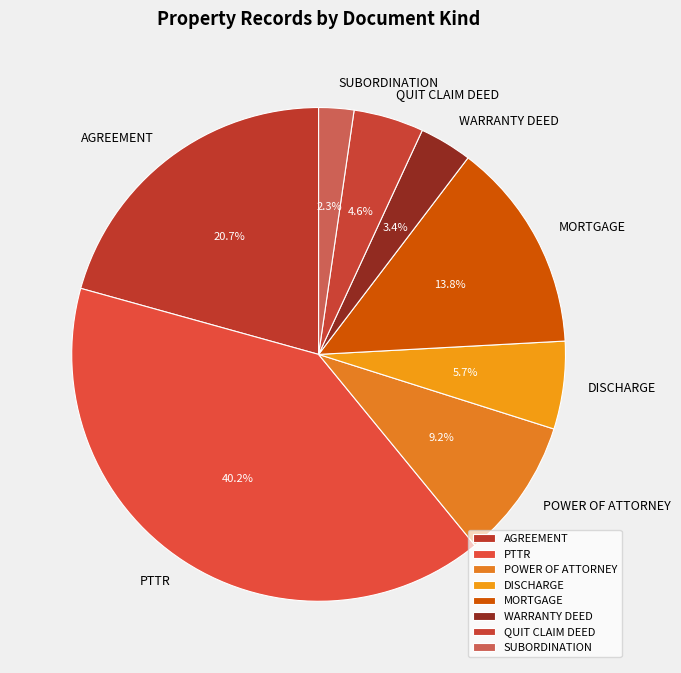

Which slice is the smallest?

SUBORDINATION